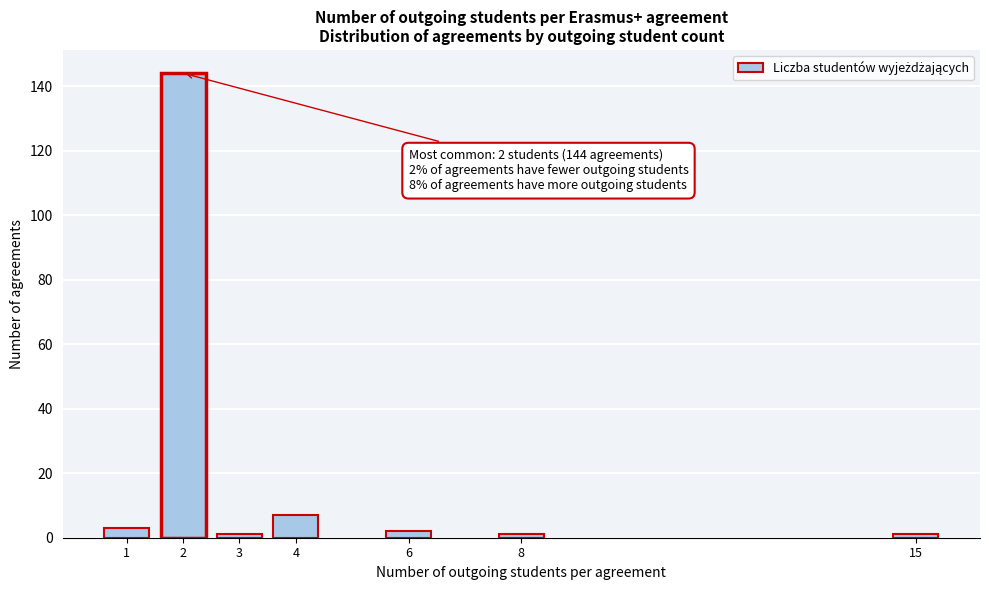

Reading left to right, what are all the values shown in this chart?

1=3	2=144	3=1	4=7	6=2	8=1	15=1